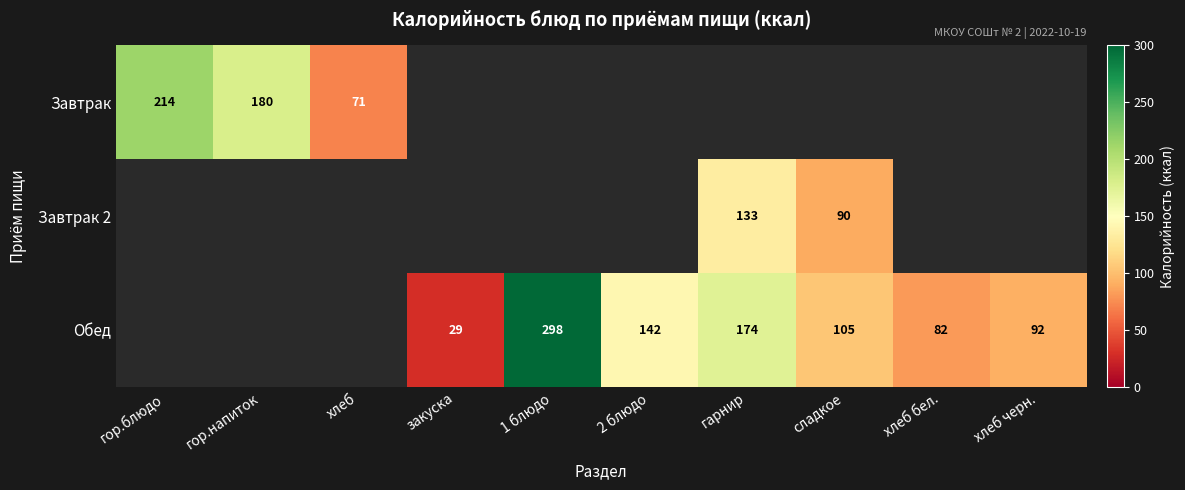

Is it true that Обед equals 174 at гарнир?

True